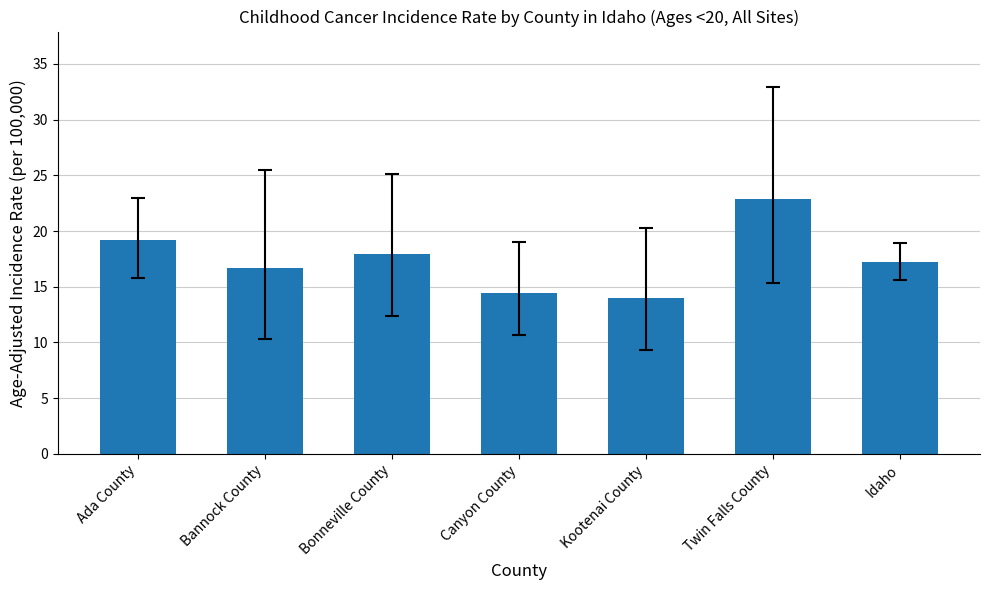

Which category has the lowest value across all series?

Kootenai County